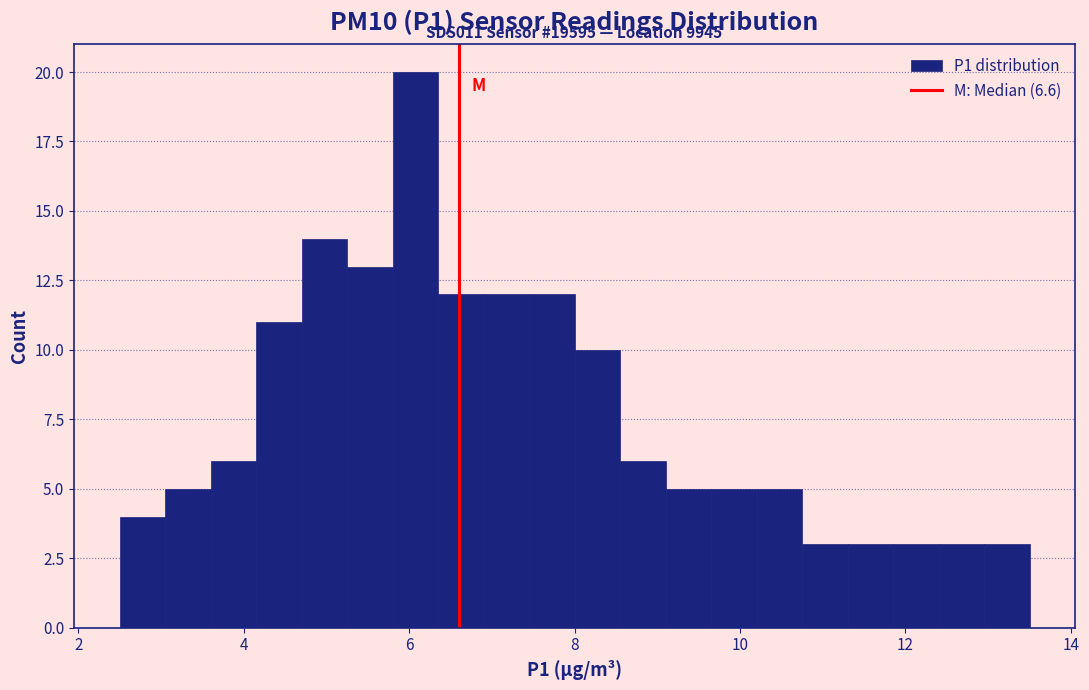

Read against the x-axis, roughly where is the centre of the tallest bar?

6.0